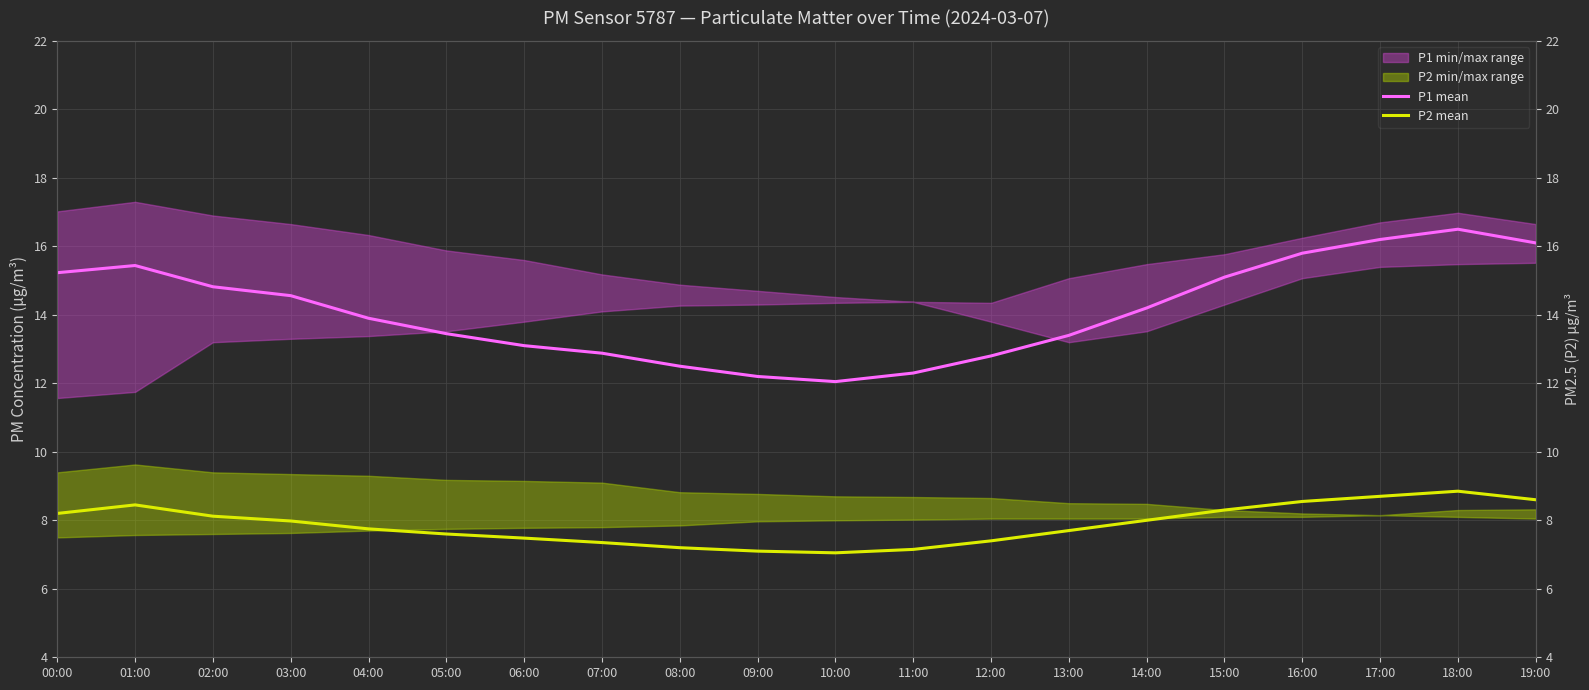

Reading left to right, extract all data points from this chart.

P1 mean: 15.2	15.4	14.8	14.6	13.9	13.4	13.1	12.9	12.5	12.2	12.1	12.3	12.8	13.4	14.2	15.1	15.8	16.2	16.5	16.1
P2 mean: 8.2	8.4	8.1	8.0	7.8	7.6	7.5	7.3	7.2	7.1	7.0	7.2	7.4	7.7	8.0	8.3	8.6	8.7	8.8	8.6